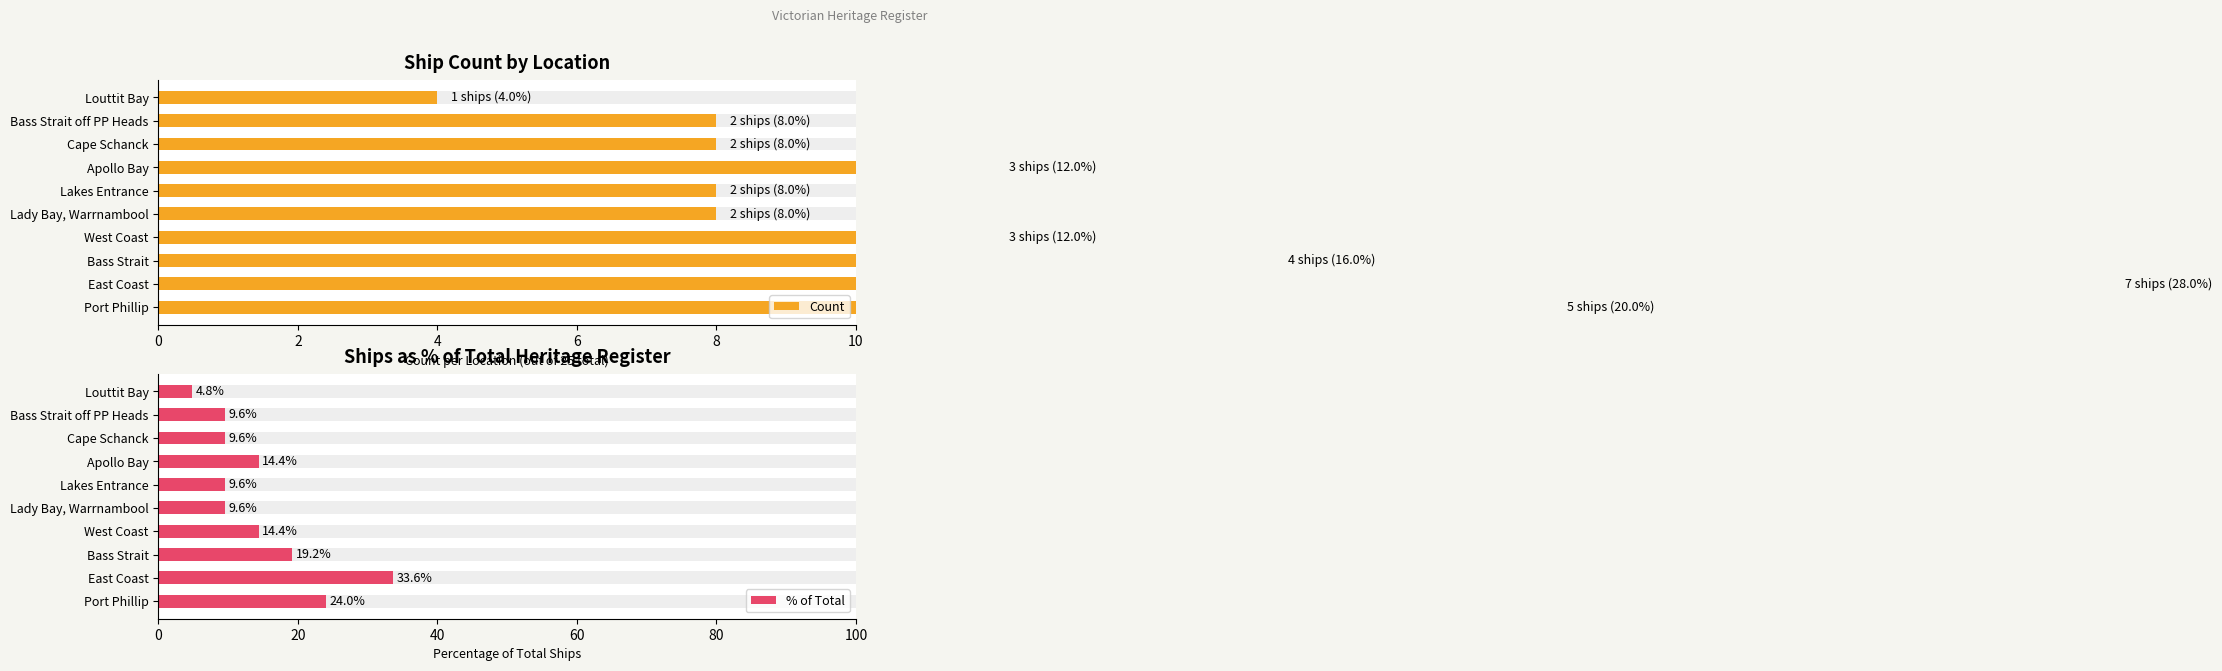

How many groups of bars are there?

10